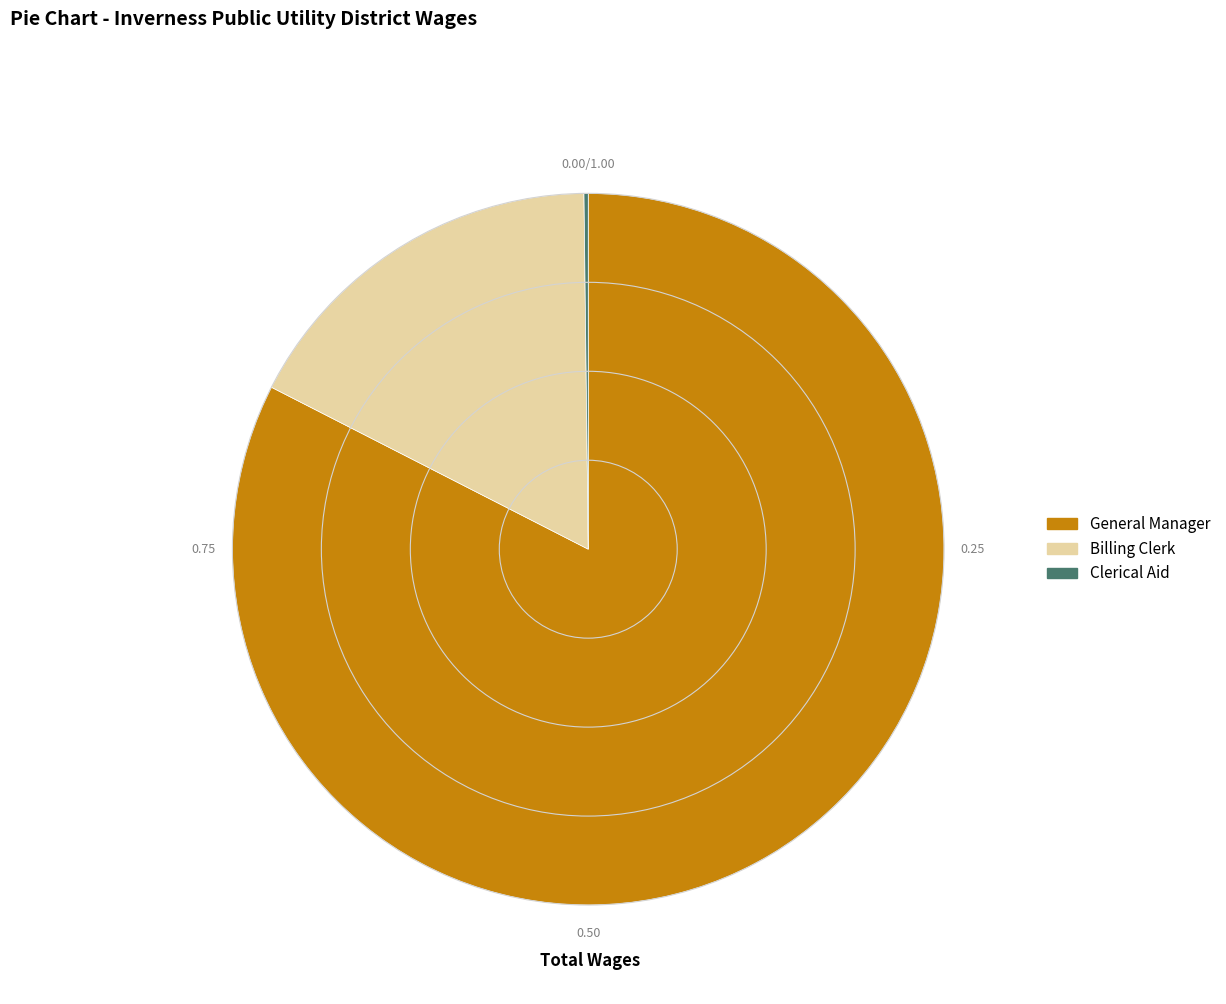

Approximately how many times larger is the value at General Manager compared to Billing Clerk?

4.8